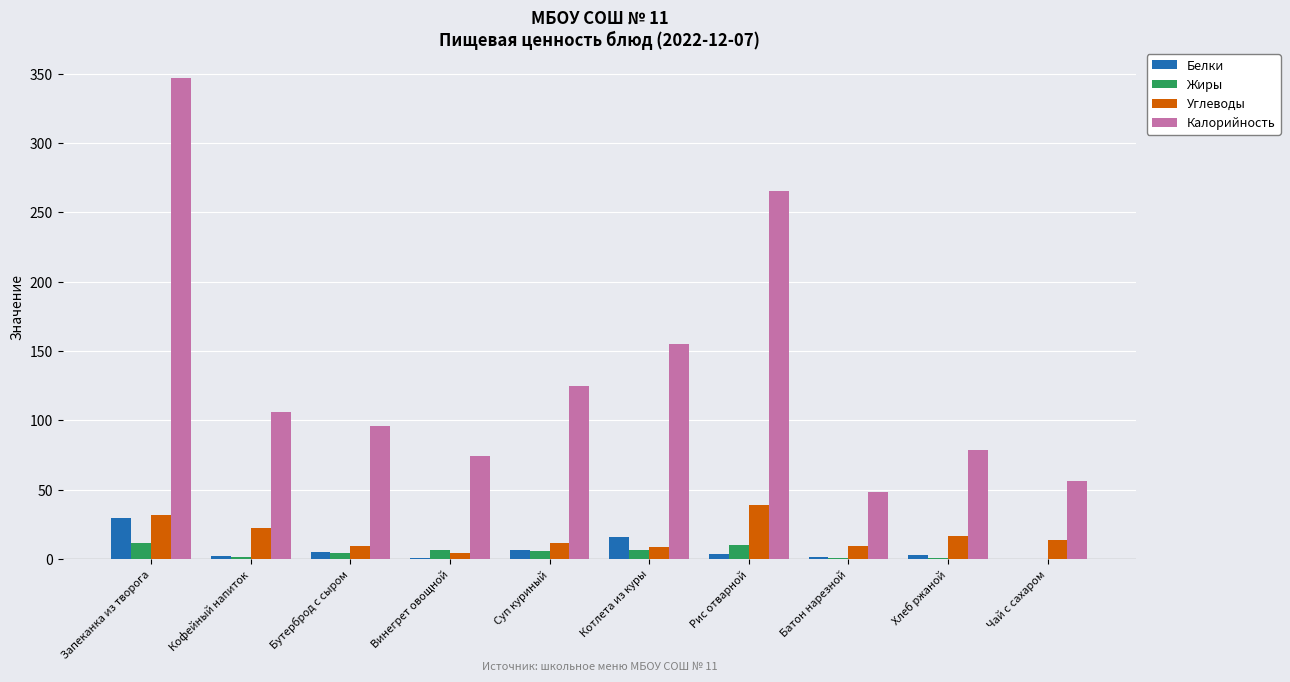

What are all the series names shown in the legend?

Белки, Жиры, Углеводы, Калорийность